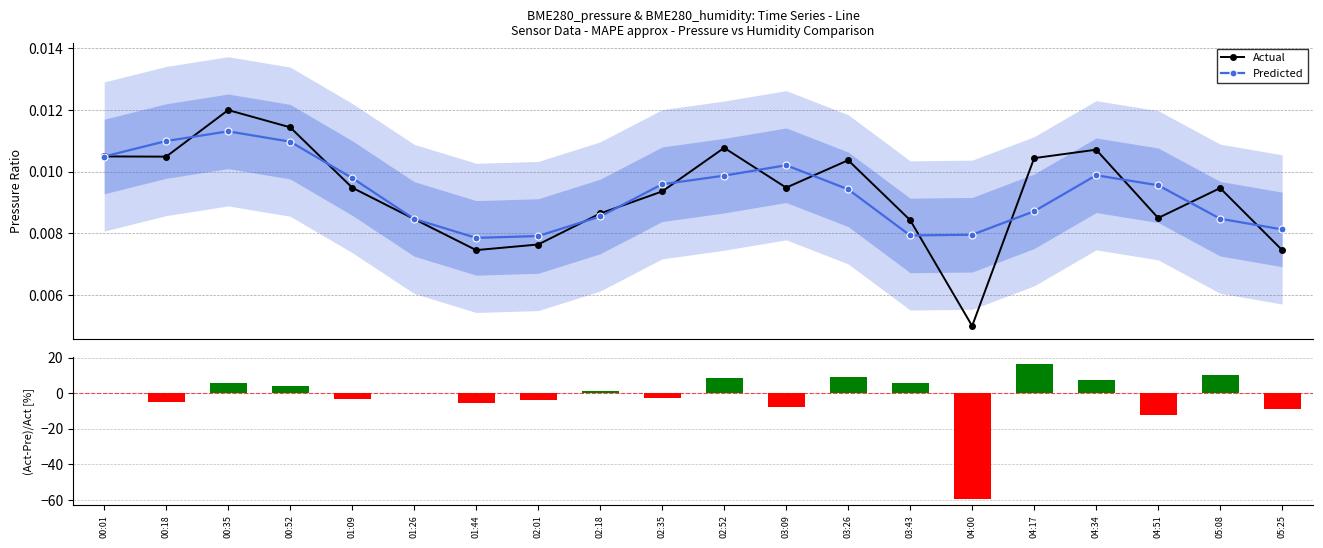

What is the value of the Residual % bar at the 17th from the left?

7.7